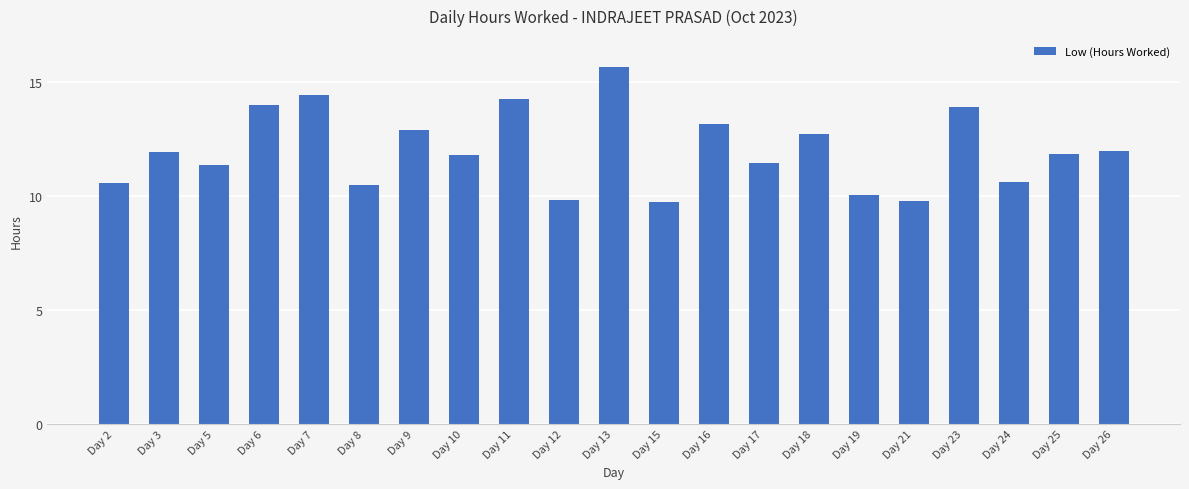

What is the change in value from Day 5 to Day 16?

+1.8